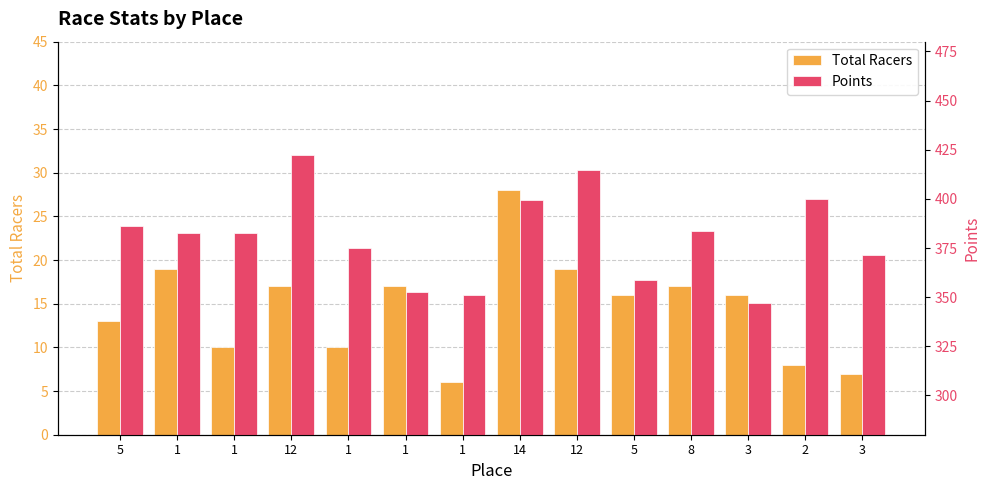

Reading left to right, list all the values displayed in this chart.

Total Racers: 13.0	19.0	10.0	17.0	10.0	17.0	6.0	28.0	19.0	16.0	17.0	16.0	8.0	7.0
Points: 386.3	382.5	382.5	422.2	375.0	352.6	351.1	399.6	414.7	358.5	383.4	346.9	400.2	371.3